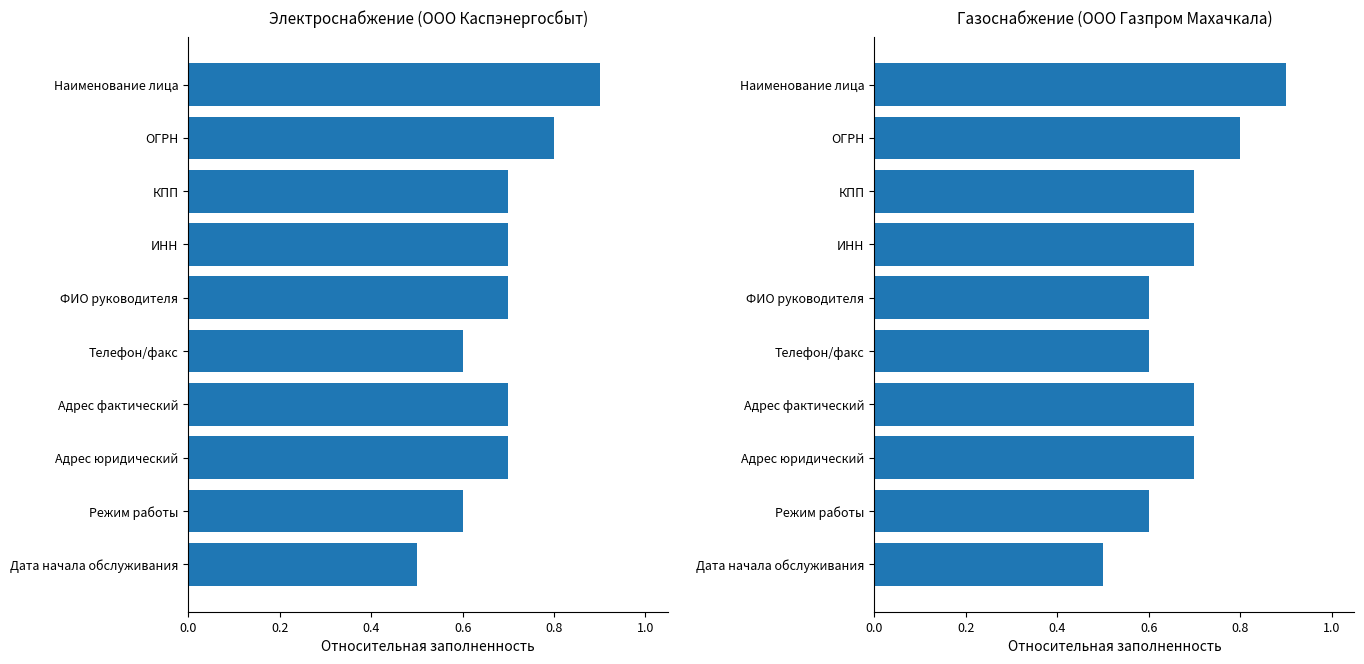

True or false: Газоснабжение has a value of 0.4 at КПП.

False